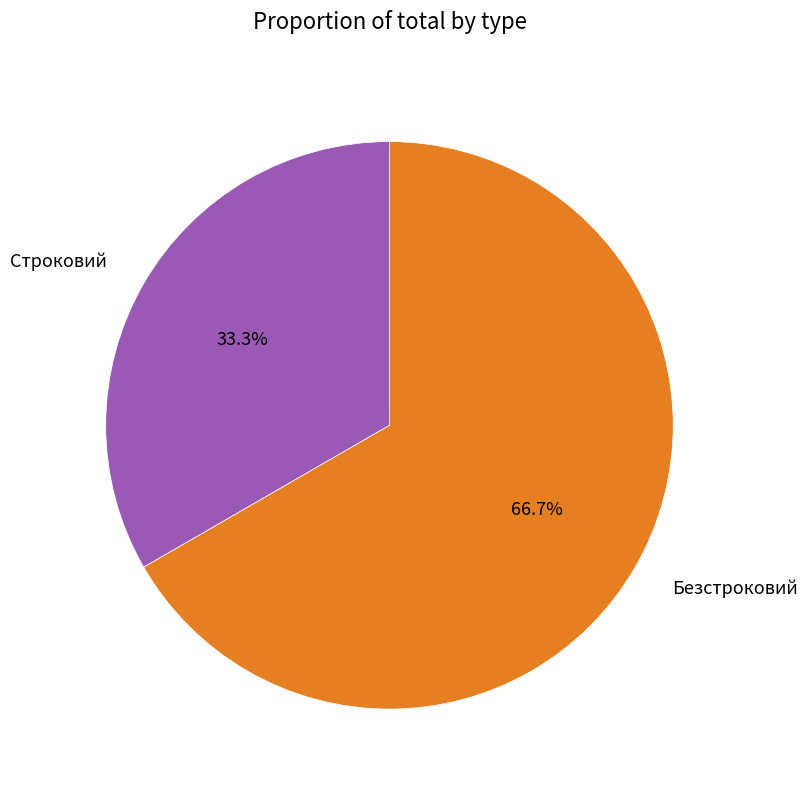

True or false: Безстроковий accounts for 67% of the total.

True